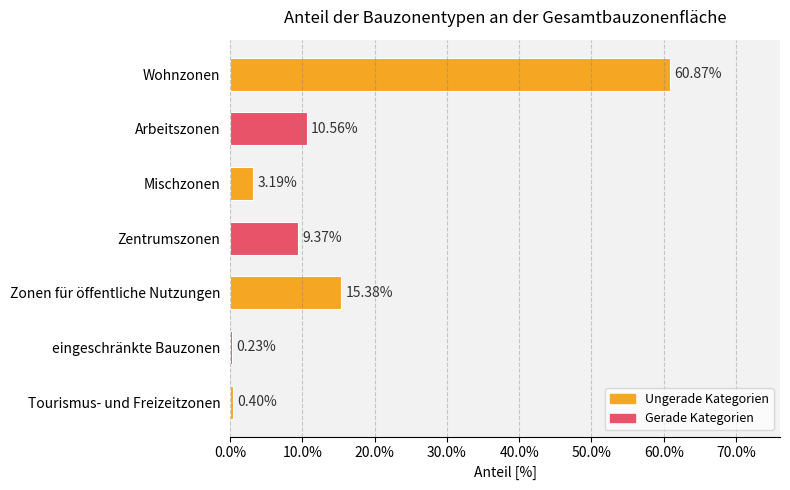

What is the sum of the values at eingeschränkte Bauzonen and Tourismus- und Freizeitzonen?

0.6